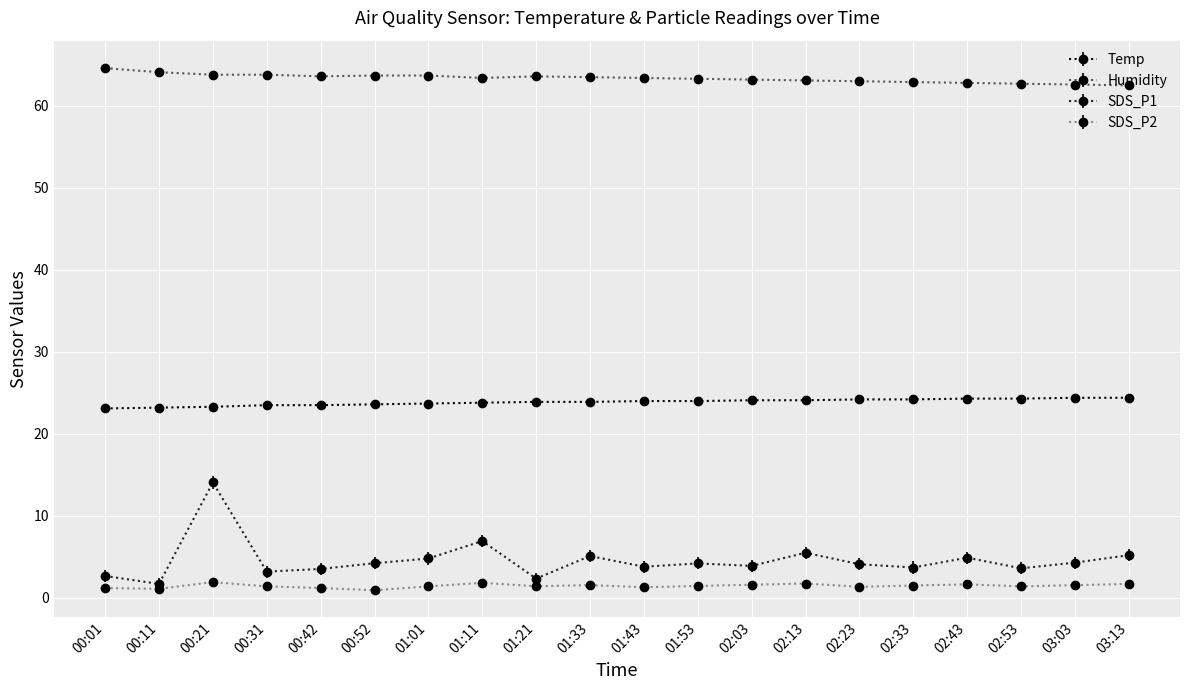

Is the value of Humidity at 01:21 greater than the value of SDS_P2 at 01:33?

Yes